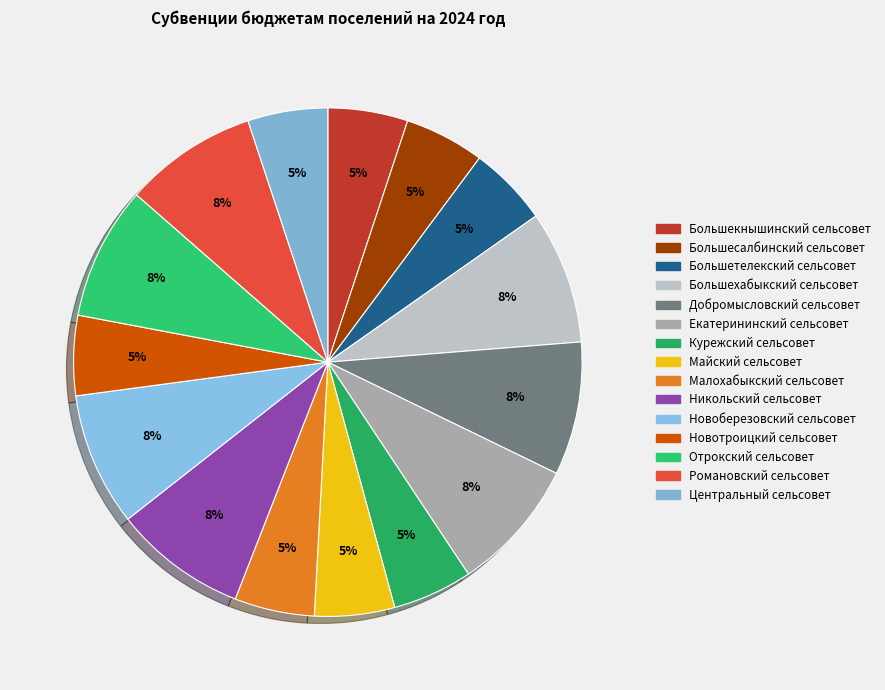

Rank the categories by value from lowest to highest.

Центральный сельсовет, Большекнышинский сельсовет, Большесалбинский сельсовет, Большетелекский сельсовет, Курежский сельсовет, Майский сельсовет, Малохабыкский сельсовет, Новотроицкий сельсовет, Большехабыкский сельсовет, Добромысловский сельсовет, Екатерининский сельсовет, Никольский сельсовет, Новоберезовский сельсовет, Отрокский сельсовет, Романовский сельсовет